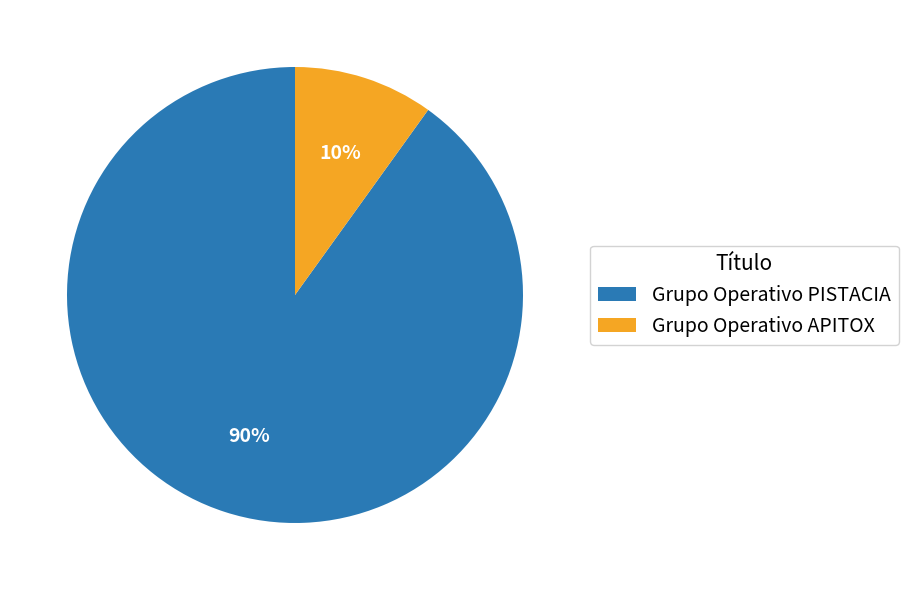

Is it true that Grupo Operativo APITOX is 10% of the pie?

True